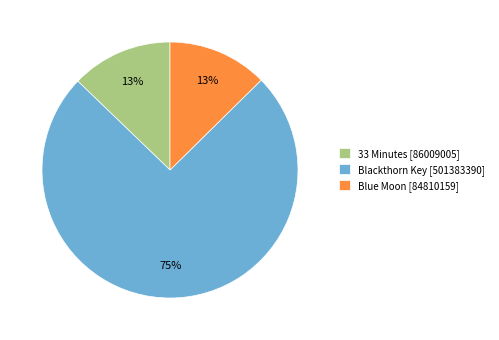

Combined, do Blue Moon [84810159] and Blackthorn Key [501383390] account for over 50%?

Yes